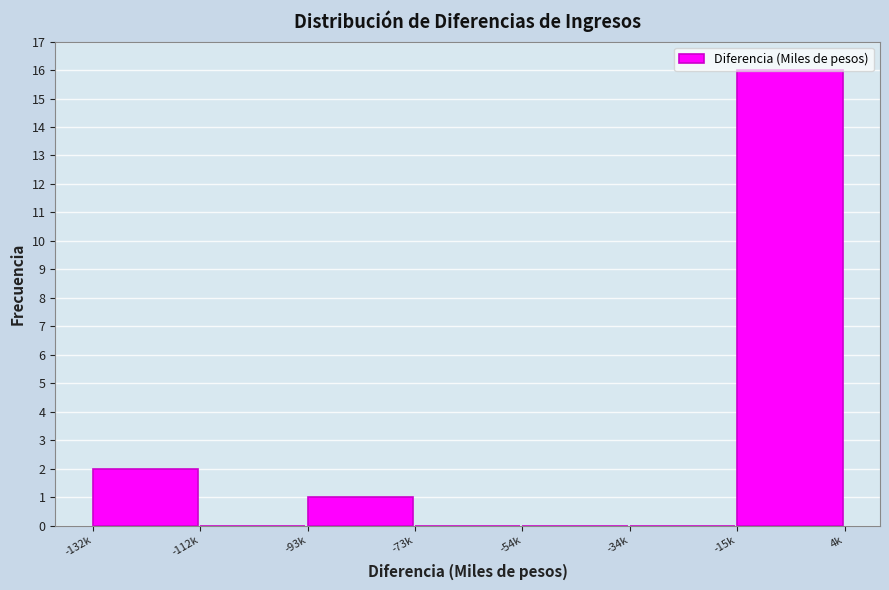

Which label corresponds to the largest value in the chart?

-15k